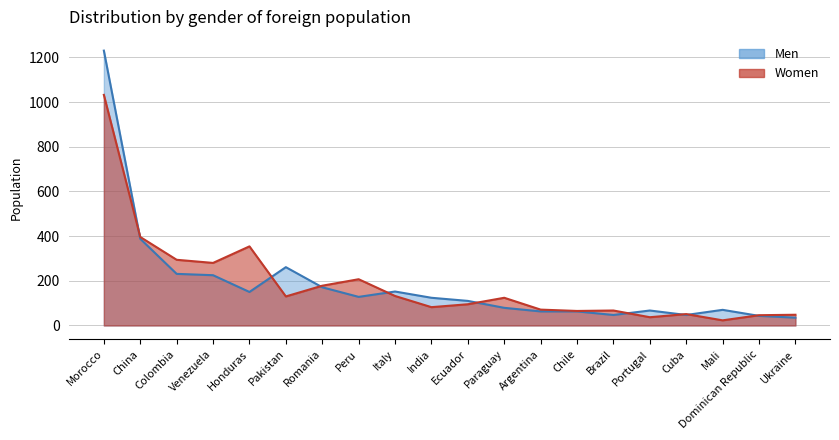

The value of Women at Argentina is 17. True or false?

False